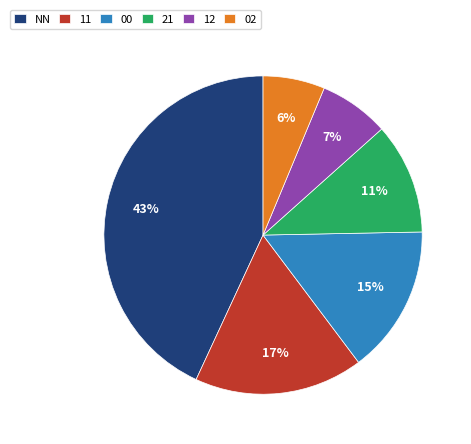

Combined, do NN and 00 account for over 50%?

Yes